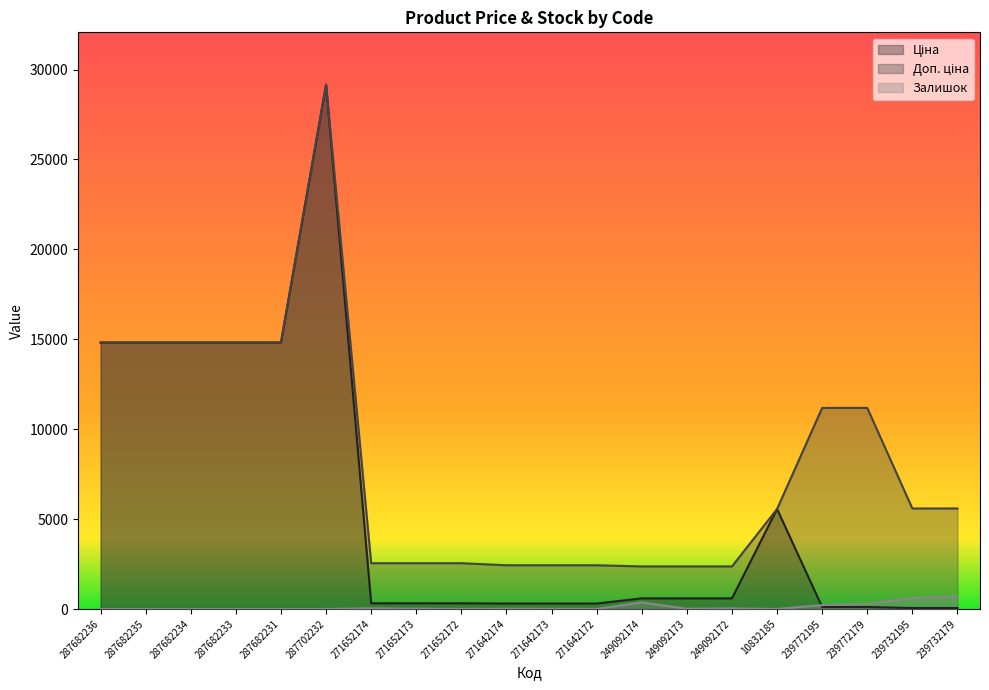

How many values in the Залишок series are below 14?

10